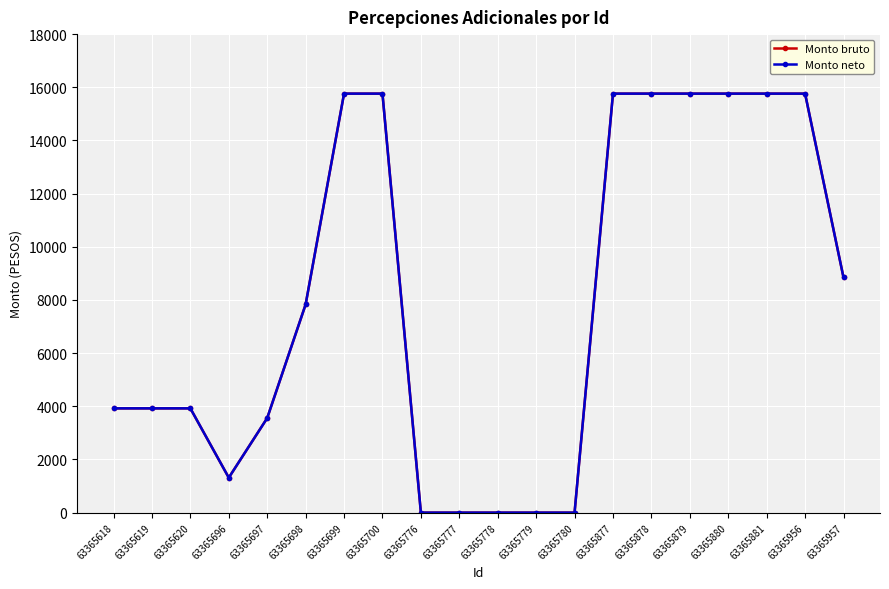

Is this an area chart (filled region under the line)?

No